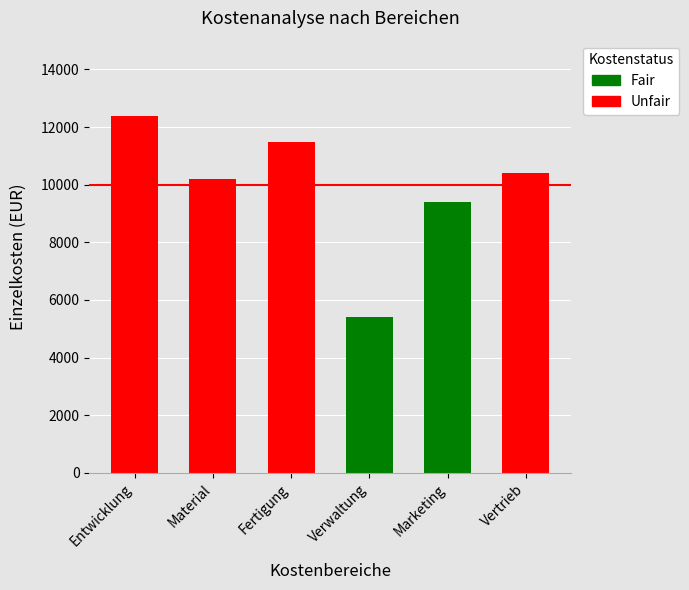

What is the difference between the second highest and minimum values?

6100